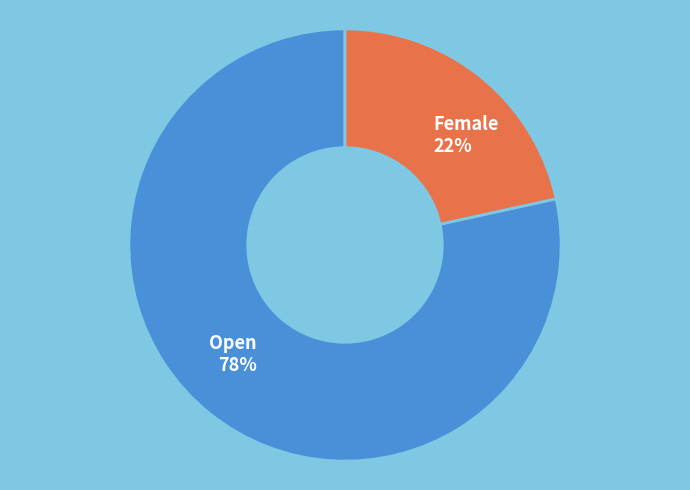

Combined, do Female and Open account for over 50%?

Yes